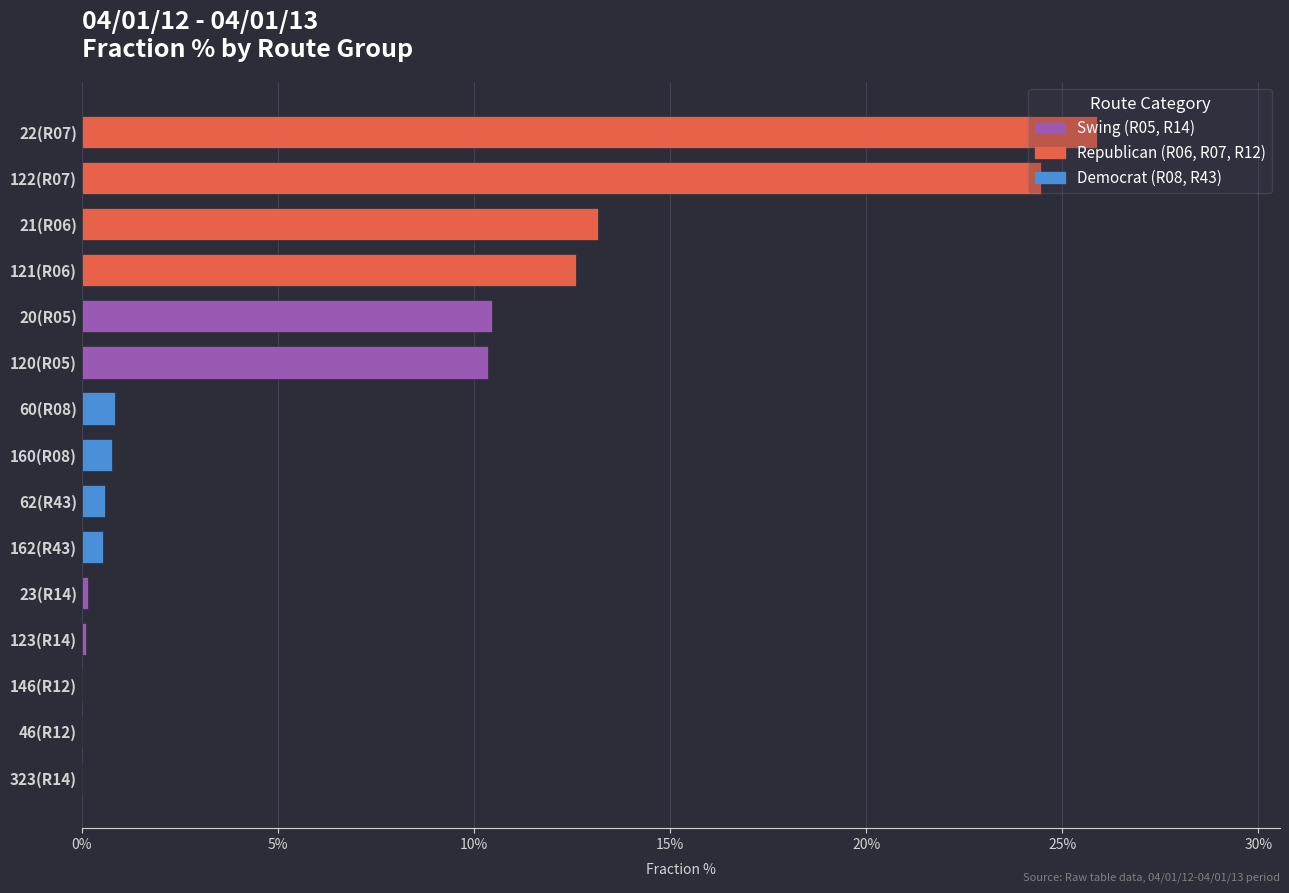

The chart shows a value of 0.8 at 160(R08). True or false?

True